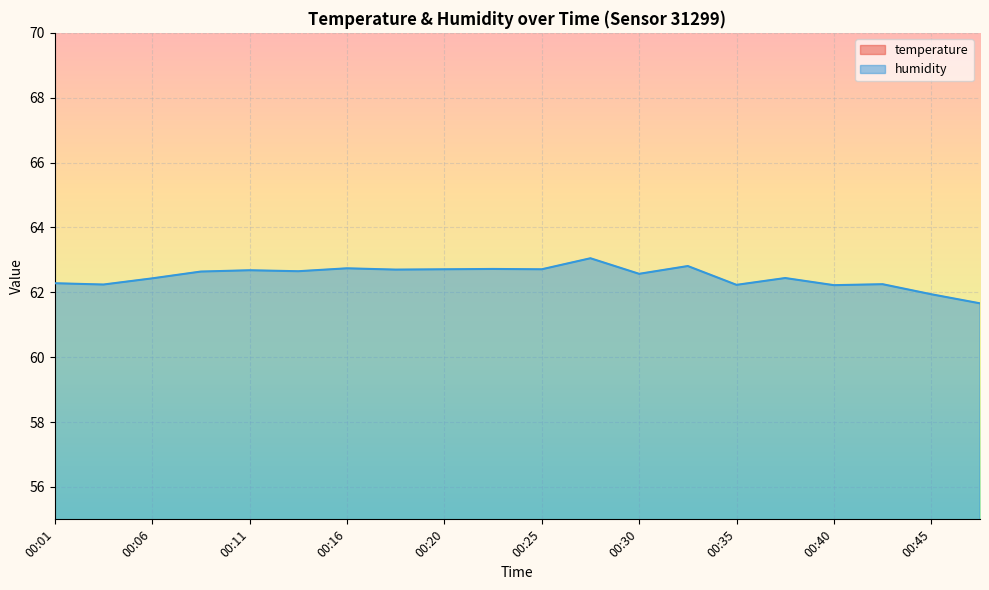

Is it true that humidity equals 96.9 at 00:06?

False